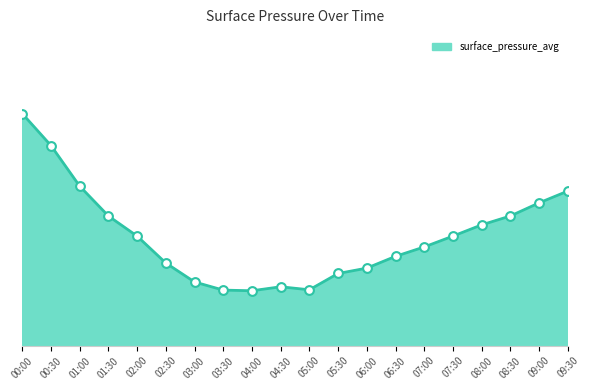

What is the ratio of the value at 04:00 to the value at 02:30?

0.9